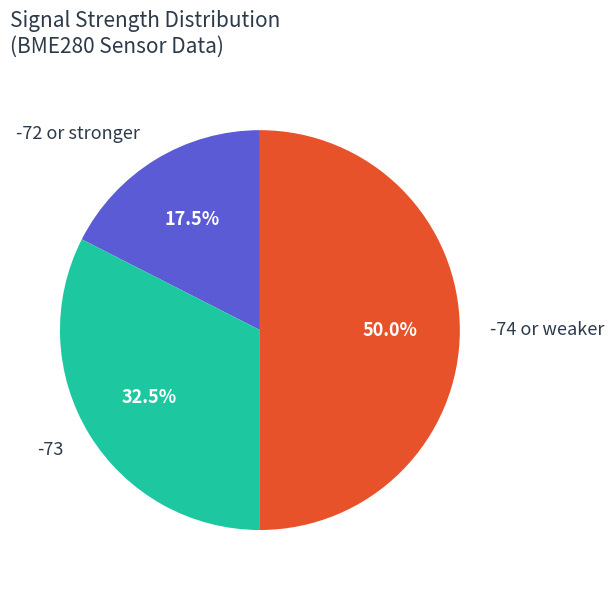

What is the total percentage of -73 and -72 or stronger?

50.0%